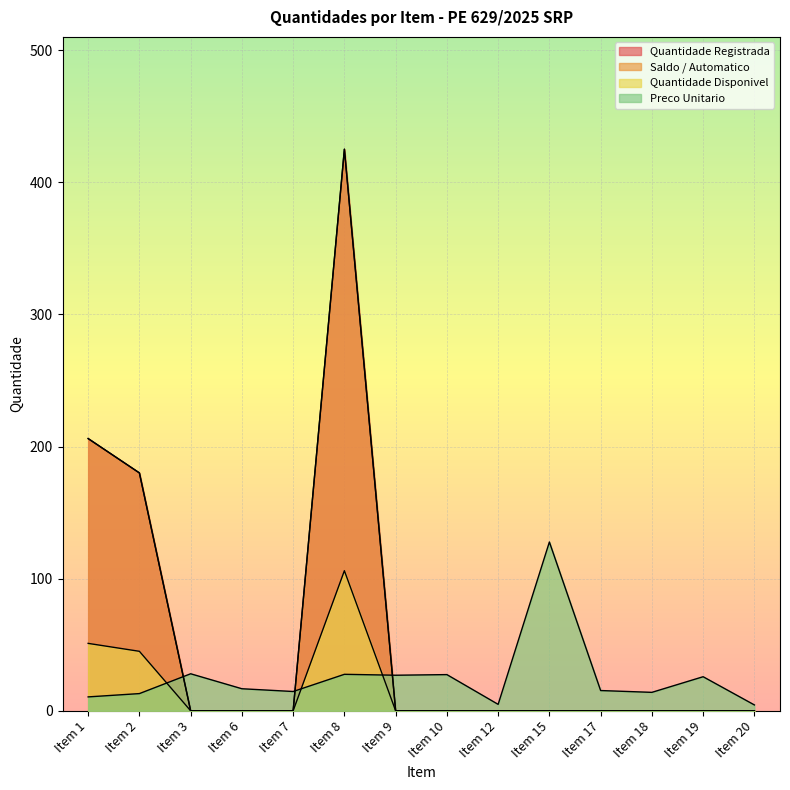

Between Item 3 and Item 7, which series saw the biggest shift?

Preco Unitario